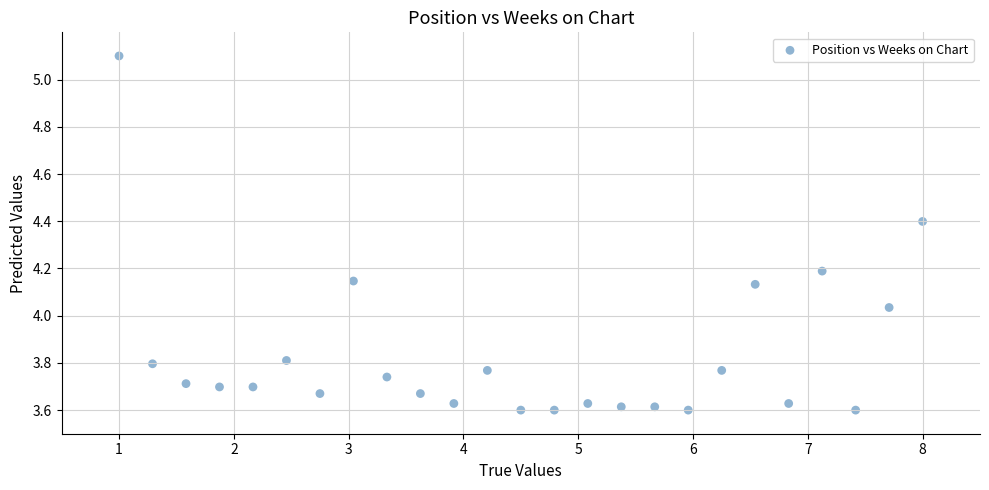

What is the range of X values (max minus min)?

7.0